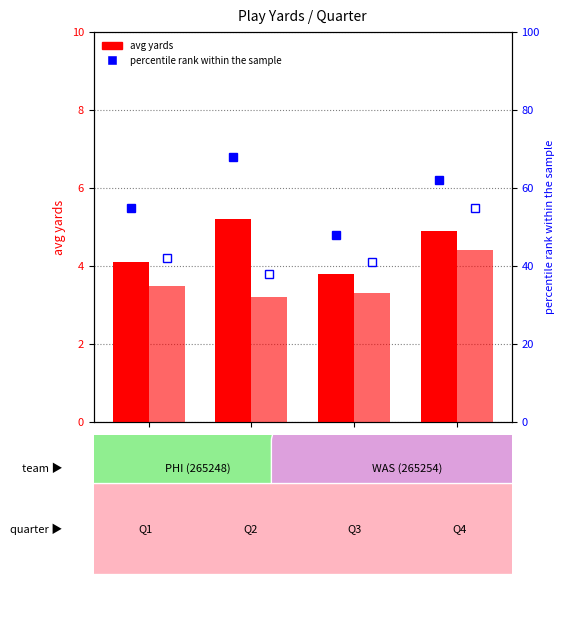

Reading right to left, list all the values displayed in this chart.

PHI avg yards: 4.9	3.8	5.2	4.1
WAS avg yards: 4.4	3.3	3.2	3.5
PHI % rank: 62.0	48.0	68.0	55.0
WAS % rank: 55.0	41.0	38.0	42.0